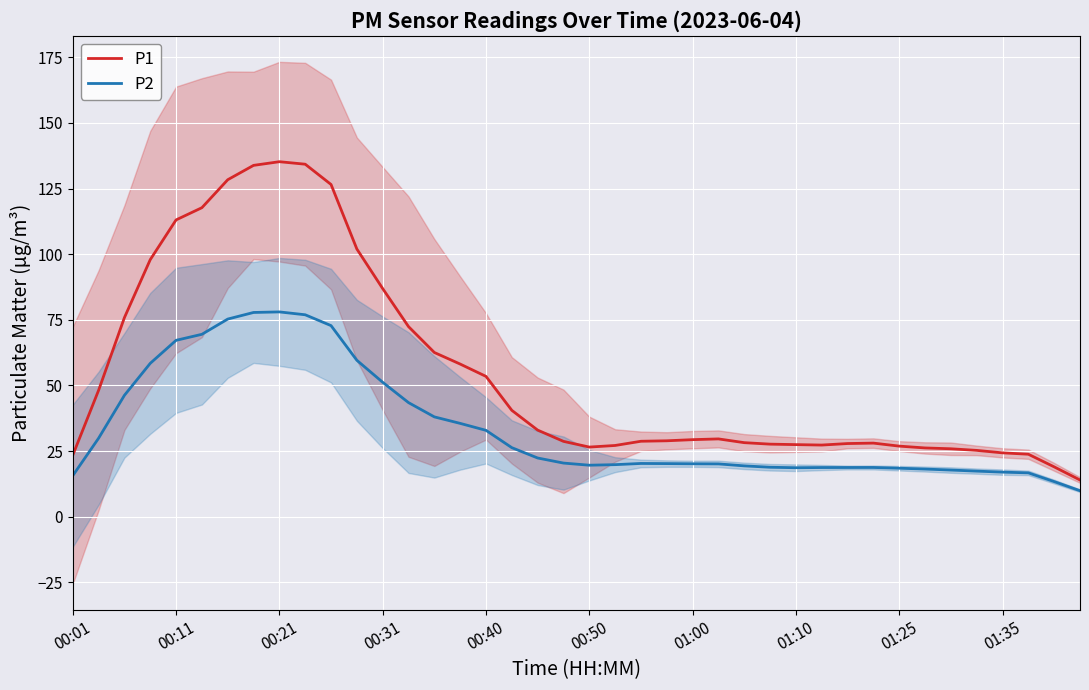

What is the lowest value of the P1 series?

14.0